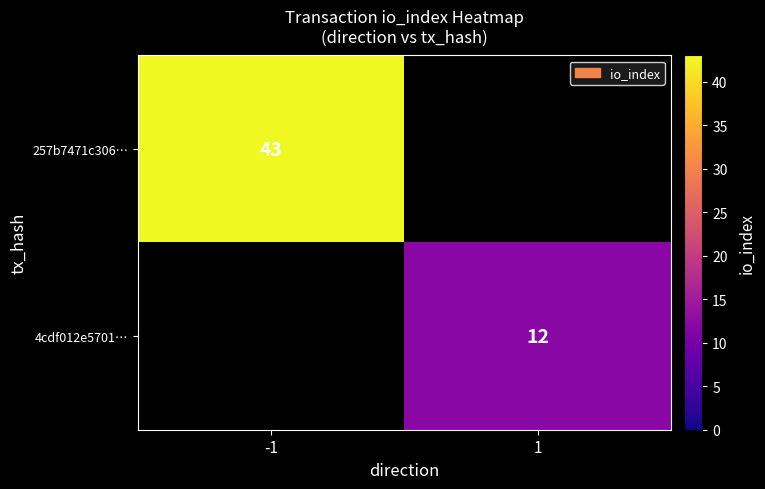

The value of 257b7471c306… at -1 is 68. True or false?

False